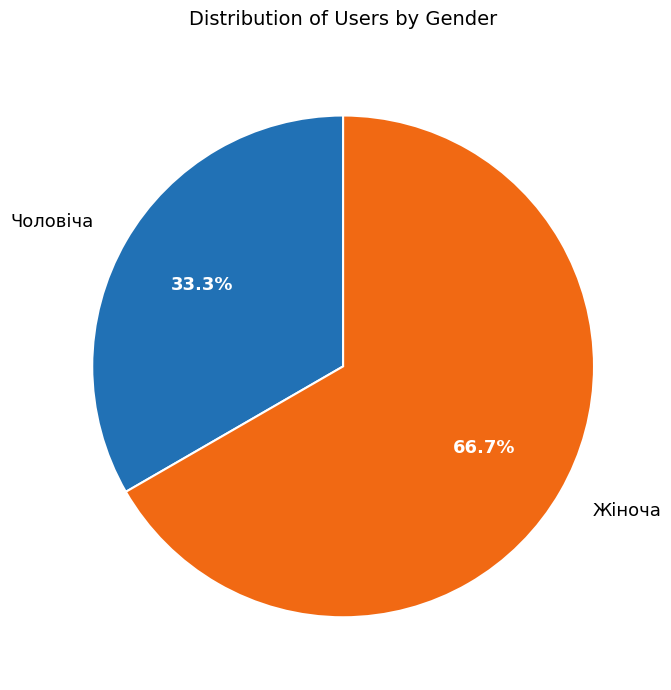

Count the number of slices in the pie.

2